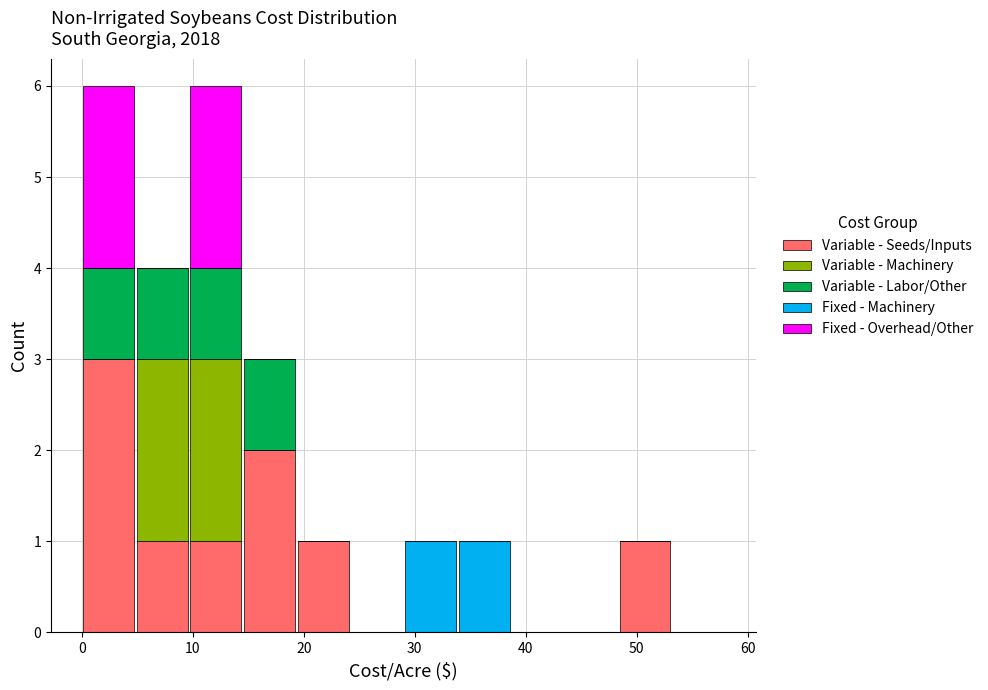

Reading left to right, list every stacked bar in this chart as the range it spans on the x-axis followed by its total height. Neither the bar edges nor the heights are printed on the chart, so give them approximately, as read against the axes.

0 to 5: 6
5 to 10: 4
10 to 15: 6
15 to 19: 3
19 to 24: 1
24 to 29: 0
29 to 34: 1
34 to 39: 1
39 to 44: 0
44 to 48: 0
48 to 53: 1
53 to 58: 0